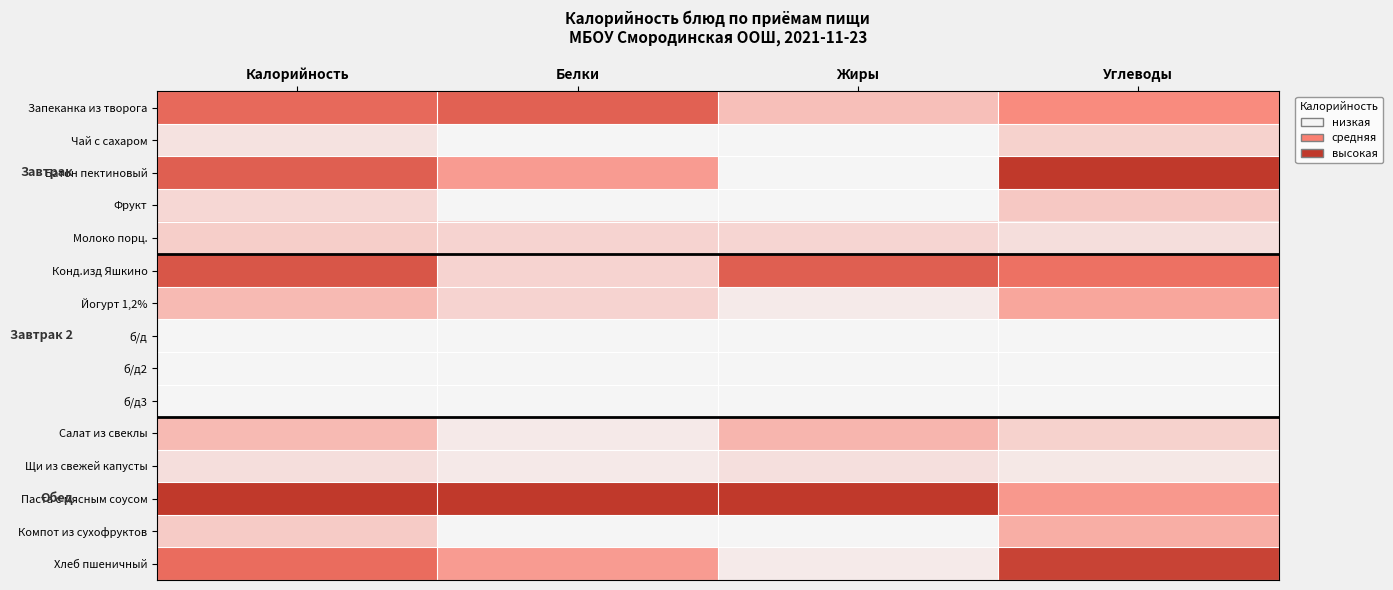

Which label corresponds to the smallest value in the chart?

Белки